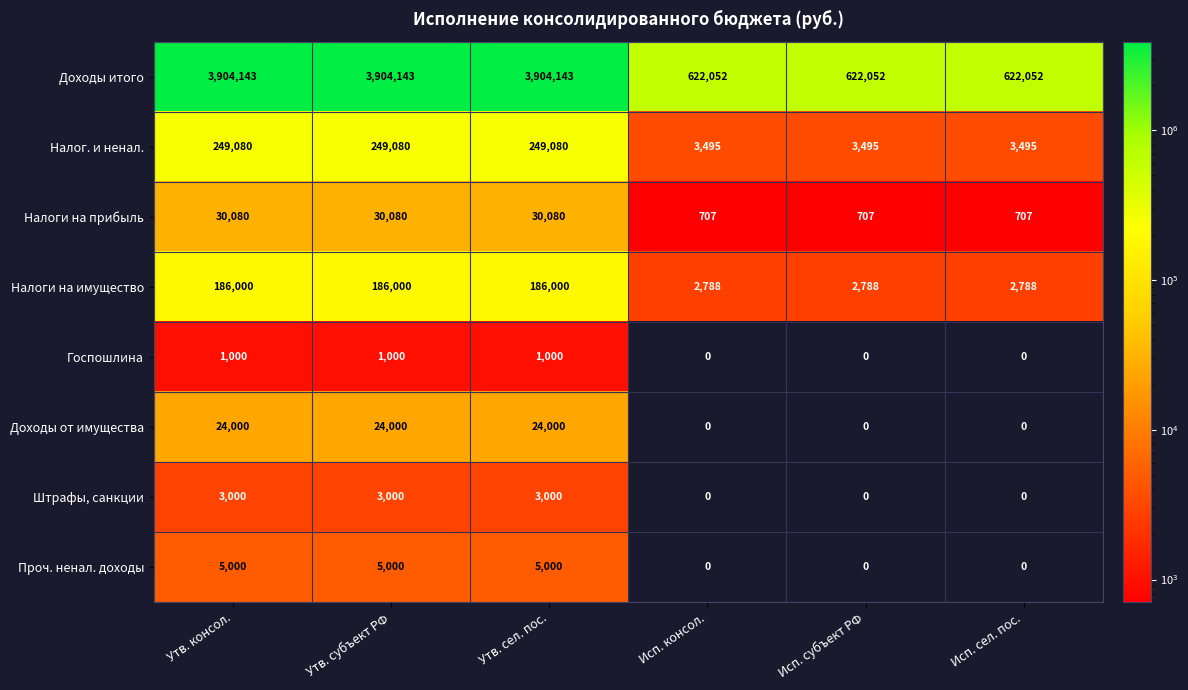

What is the total value across all series at Утв. сел. пос.?

4402303